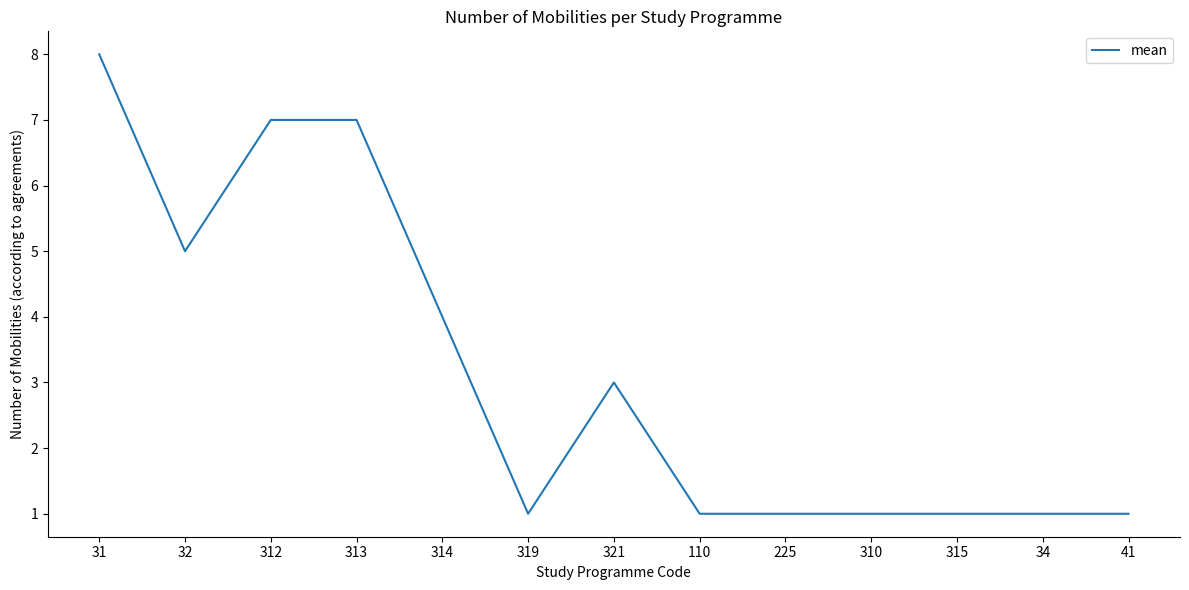

What is the sum of all values?

41